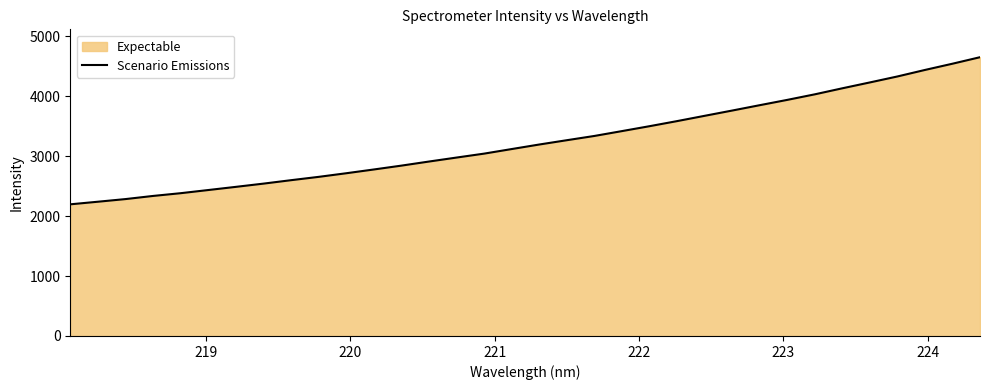

What is the difference between the maximum and minimum values?

2453.3